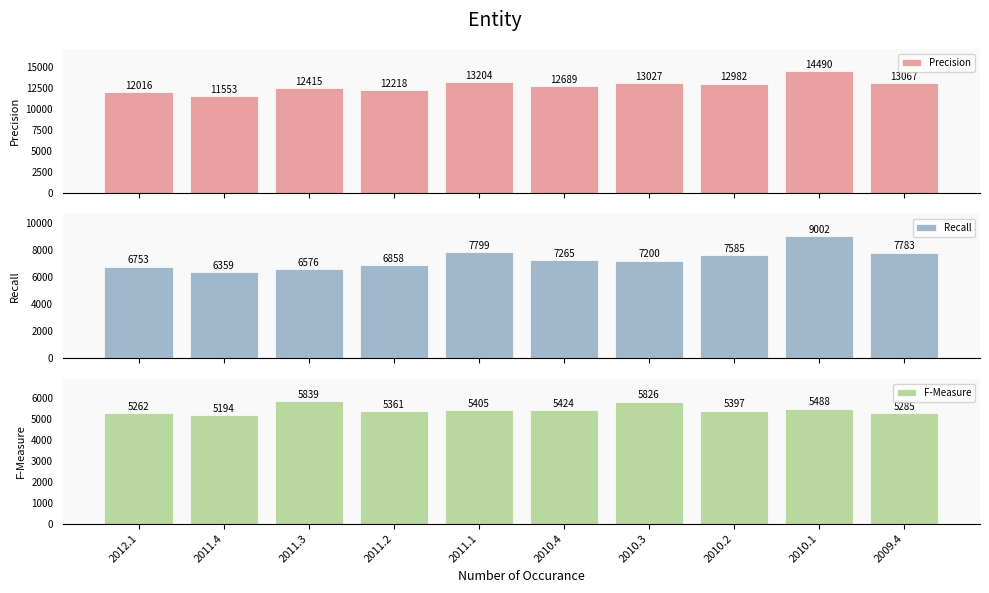

At which category does the chart reach its peak across all series?

2010.1